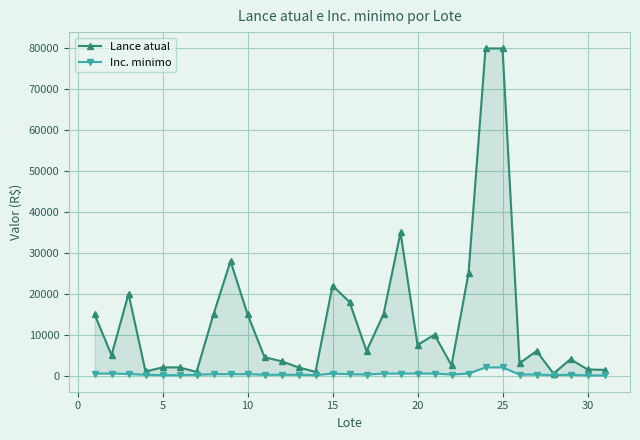

True or false: Inc. minimo has more than 0 interior local peaks.

True